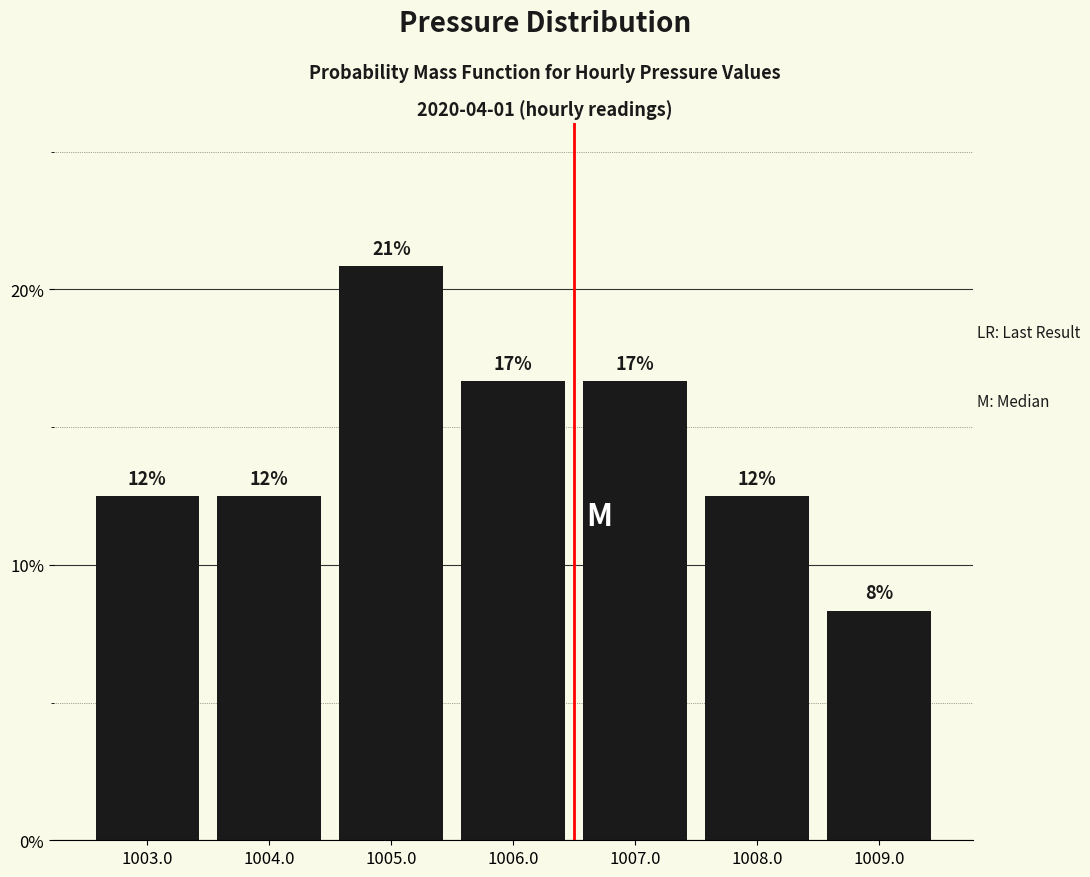

Approximately how many times larger is the value at 1009.0 compared to 1008.0?

0.7